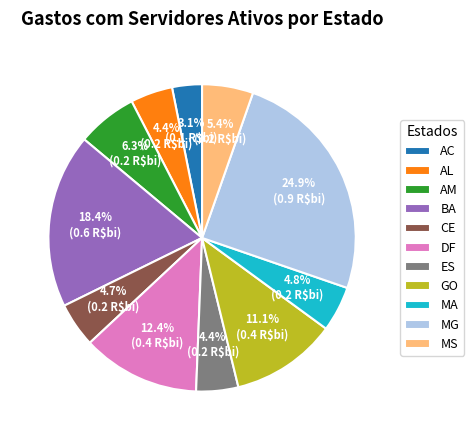

How much of the chart is everything except AC?

96.9%